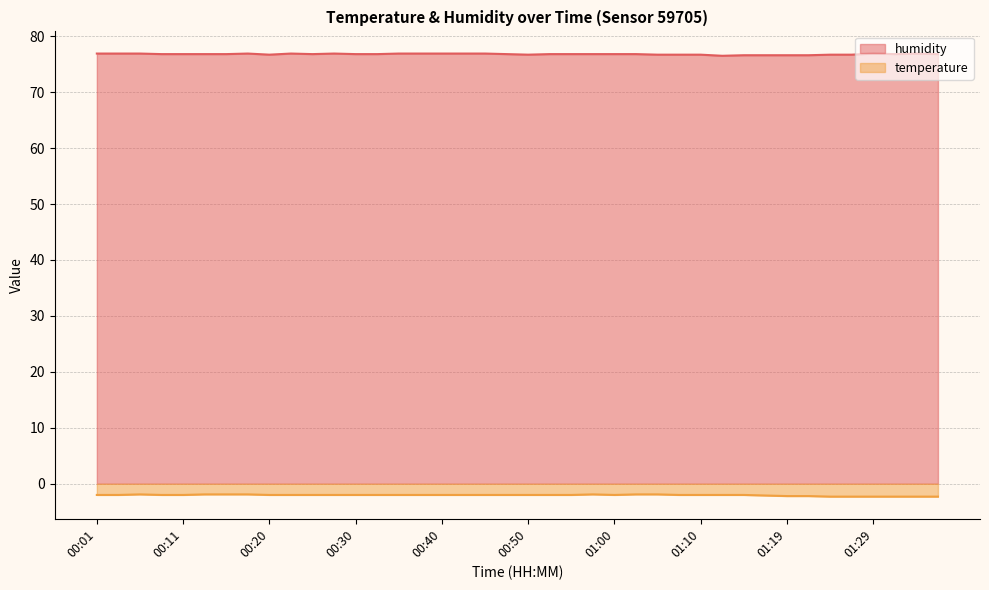

List the labels in order of temperature value, largest first.

00:06, 00:13, 00:15, 00:18, 00:57, 01:02, 01:05, 00:01, 00:03, 00:08, 00:11, 00:20, 00:23, 00:25, 00:28, 00:30, 00:33, 00:35, 00:38, 00:40, 00:42, 00:45, 00:47, 00:50, 00:52, 00:55, 01:00, 01:07, 01:10, 01:12, 01:14, 01:17, 01:19, 01:22, 01:24, 01:27, 01:29, 01:32, 01:34, 01:36